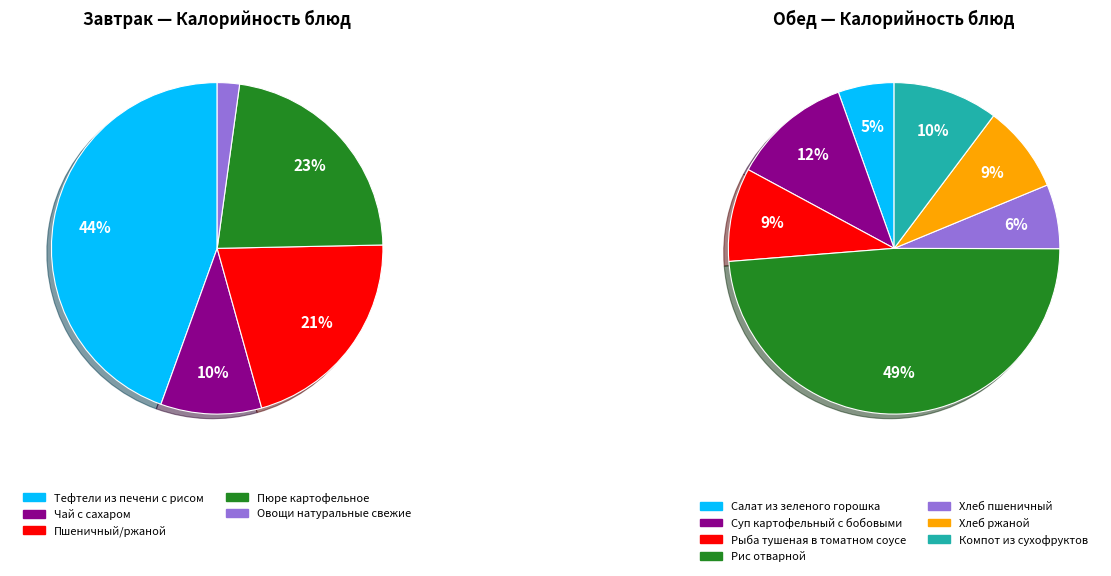

How many segments does this pie chart have?

12